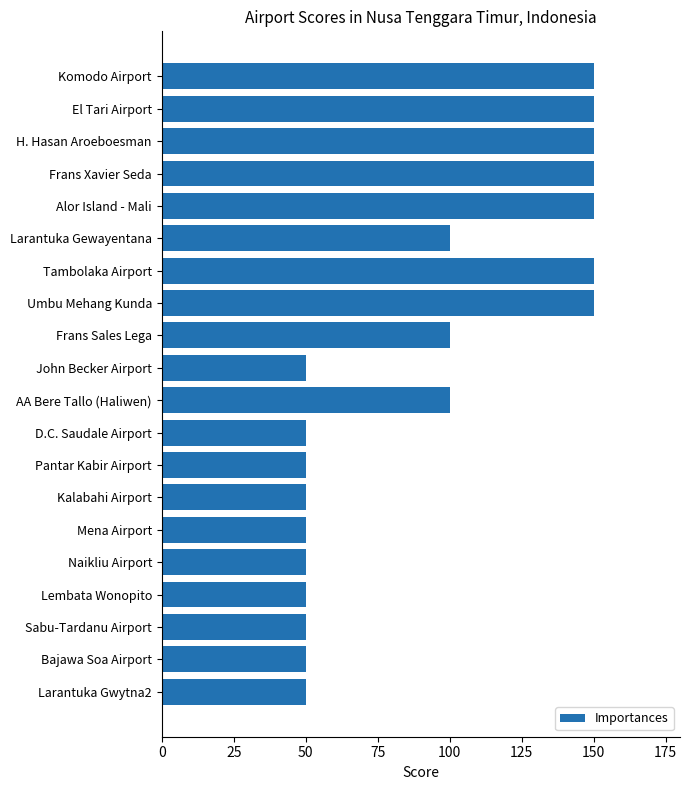

Which has a higher value, El Tari Airport or Mena Airport?

El Tari Airport